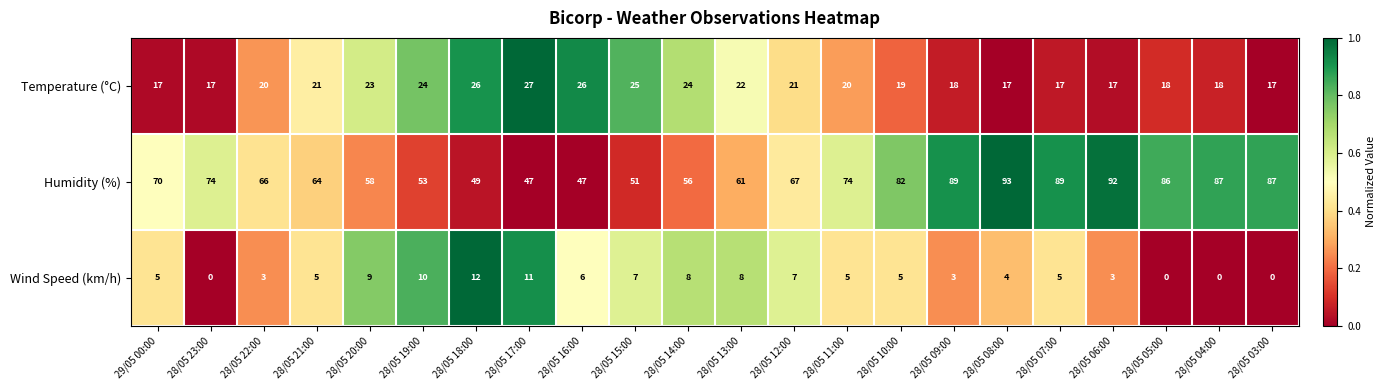

Rank the series by their maximum value, from lowest to highest.

Wind Speed (km/h), Temperature (°C), Humidity (%)